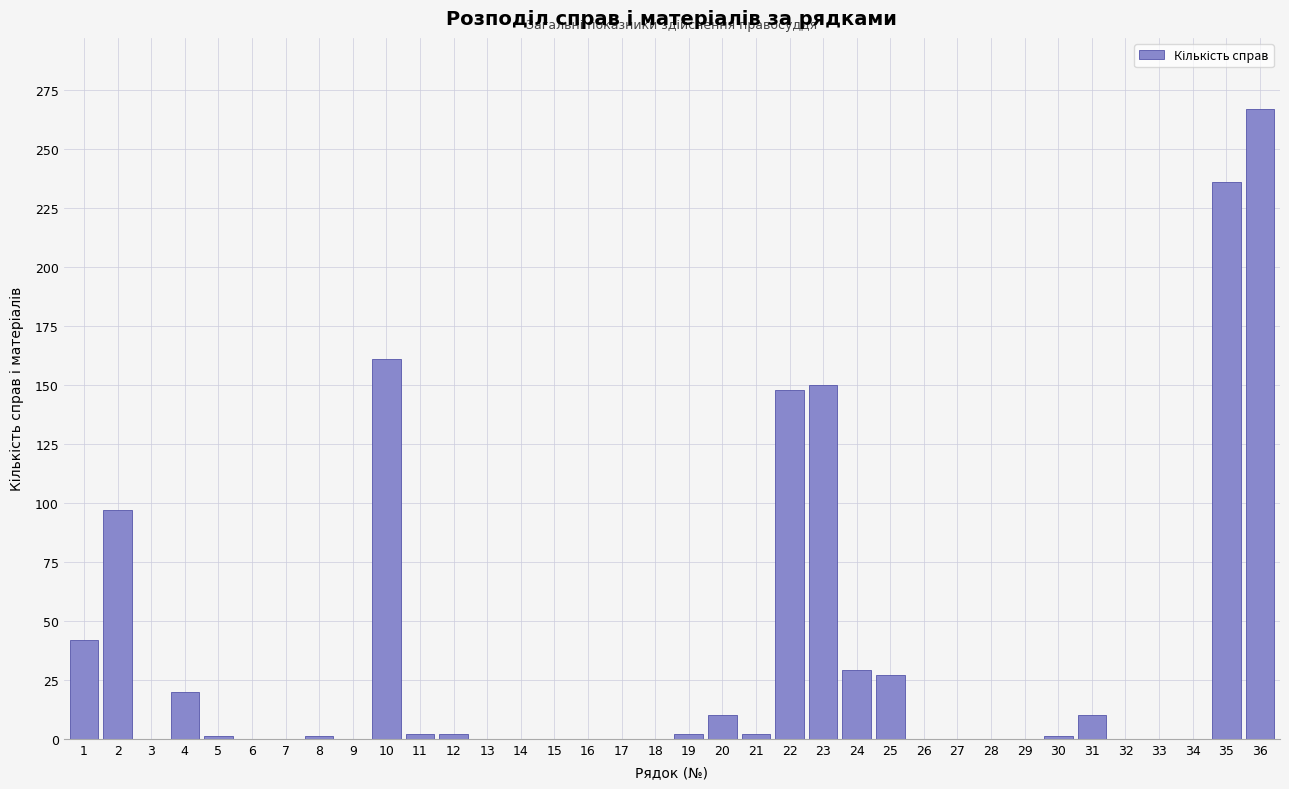

The chart shows a value of -118 at 29. True or false?

False